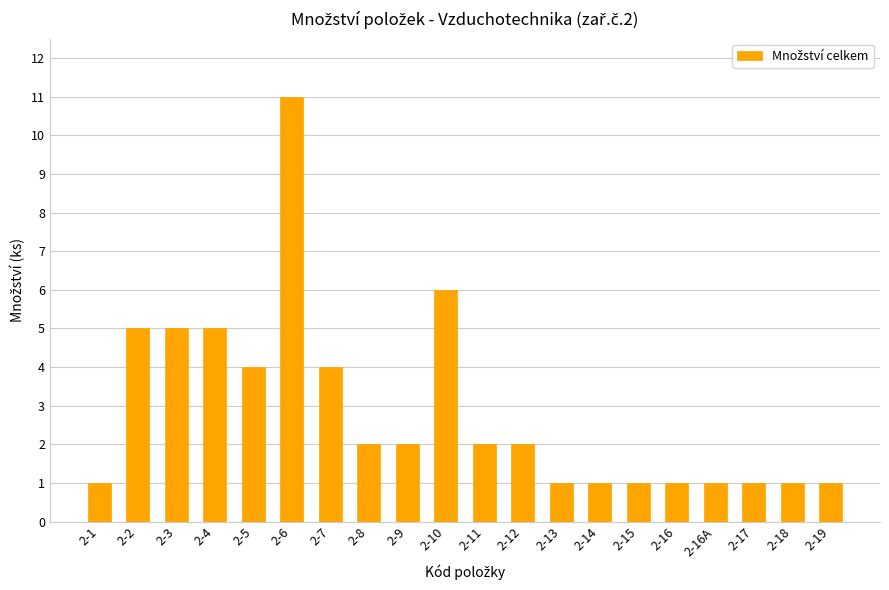

Which has a higher value, 2-12 or 2-2?

2-2